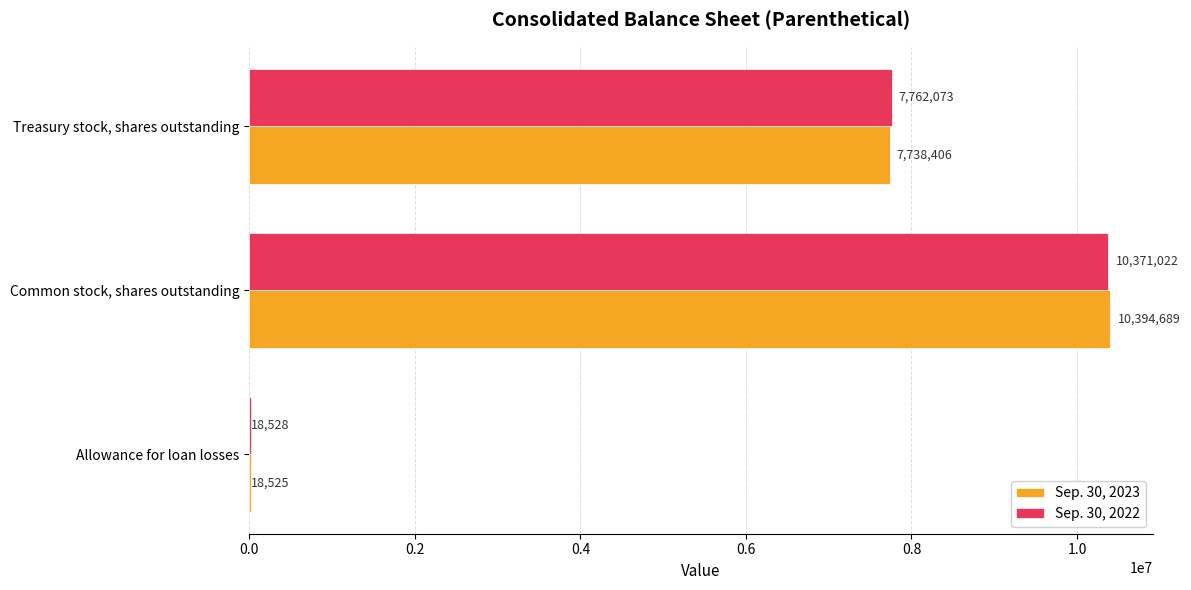

What is the sum of all Sep. 30, 2023 values?

18151620